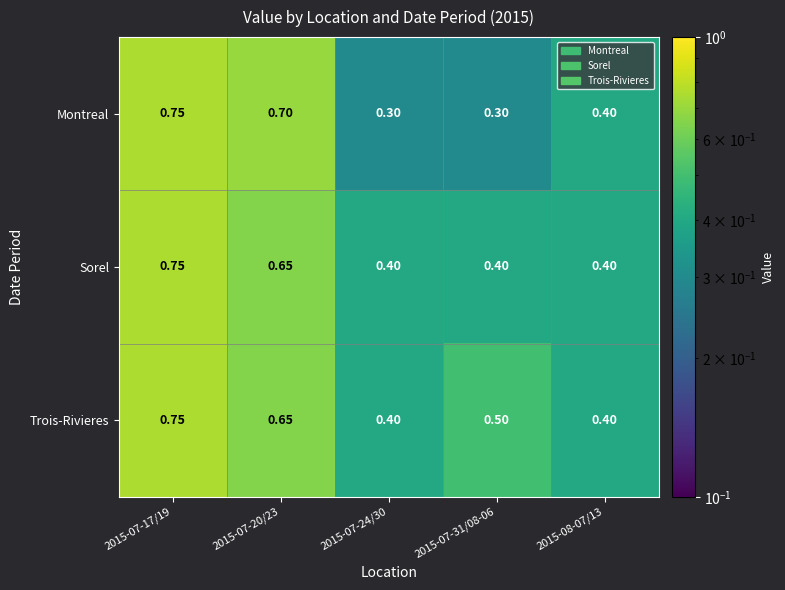

Which series has the widest spread of values?

Montreal